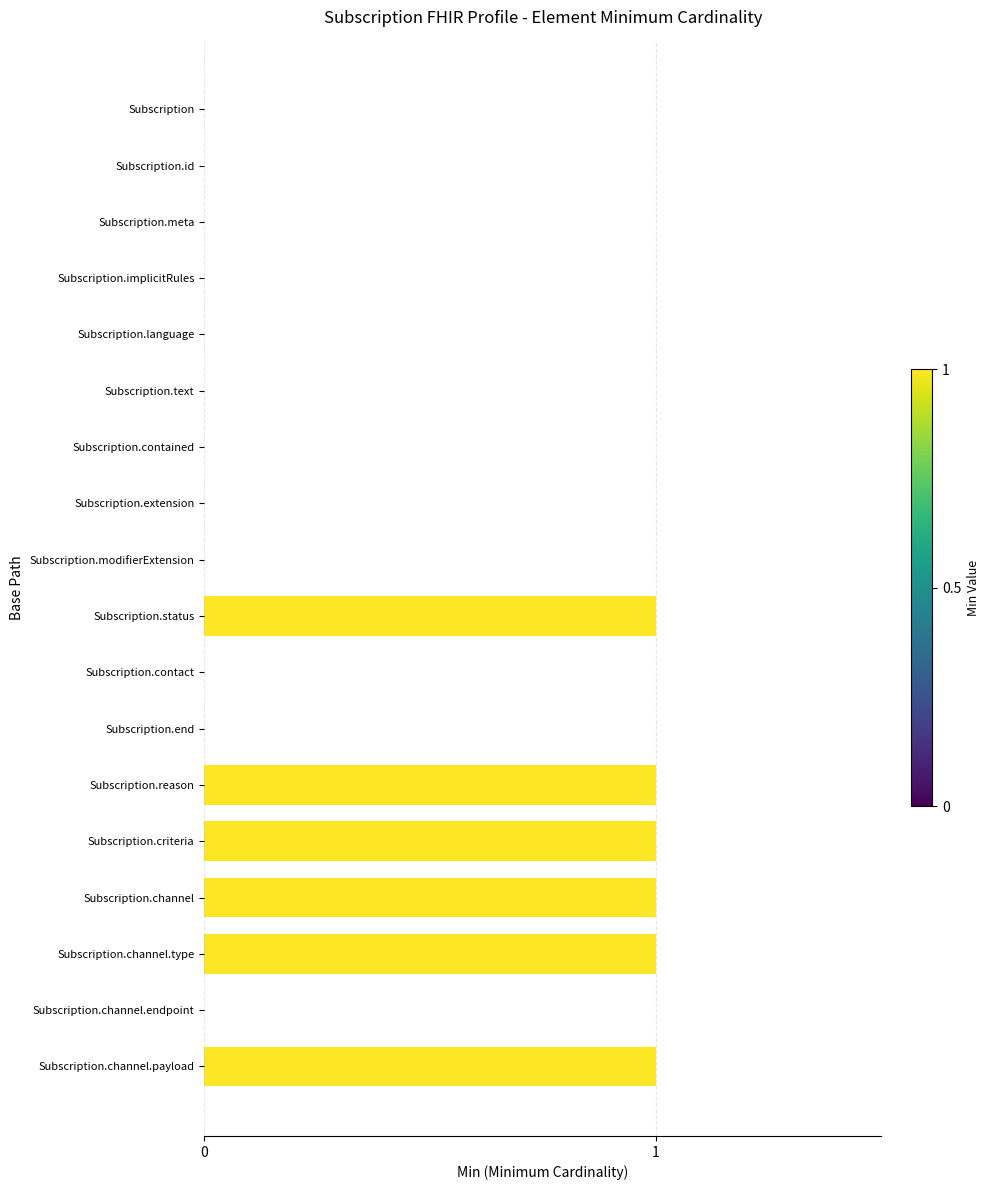

Count the number of data series in this chart.

1